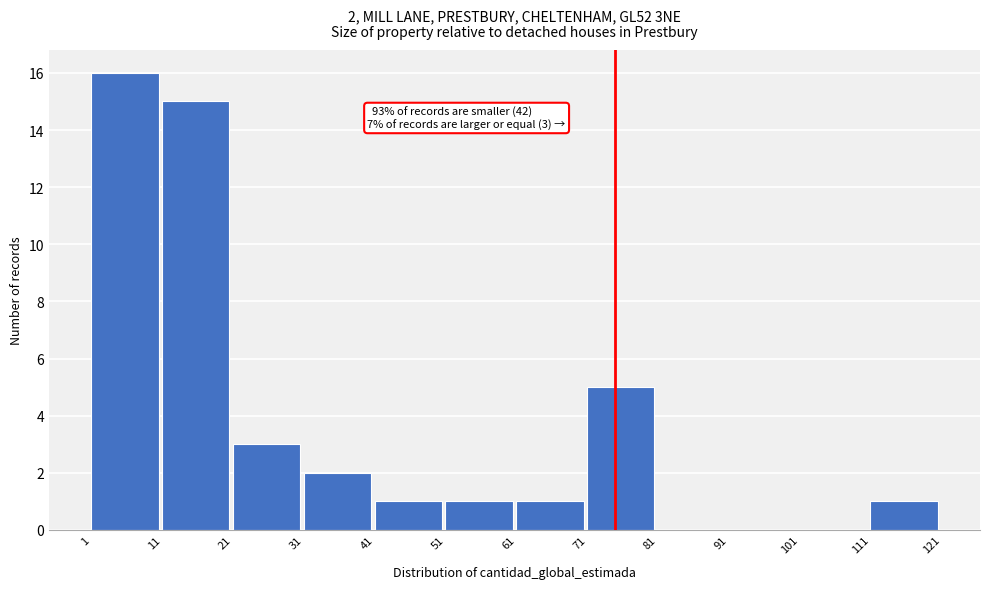

Which range on the x-axis has the tallest bar?

1 to 11